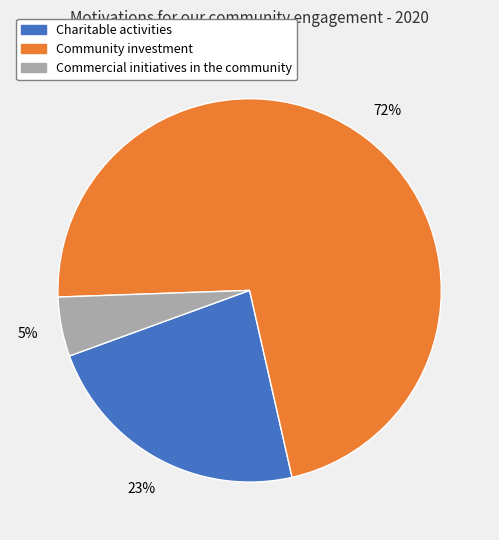

Which slice is the largest?

Community investment